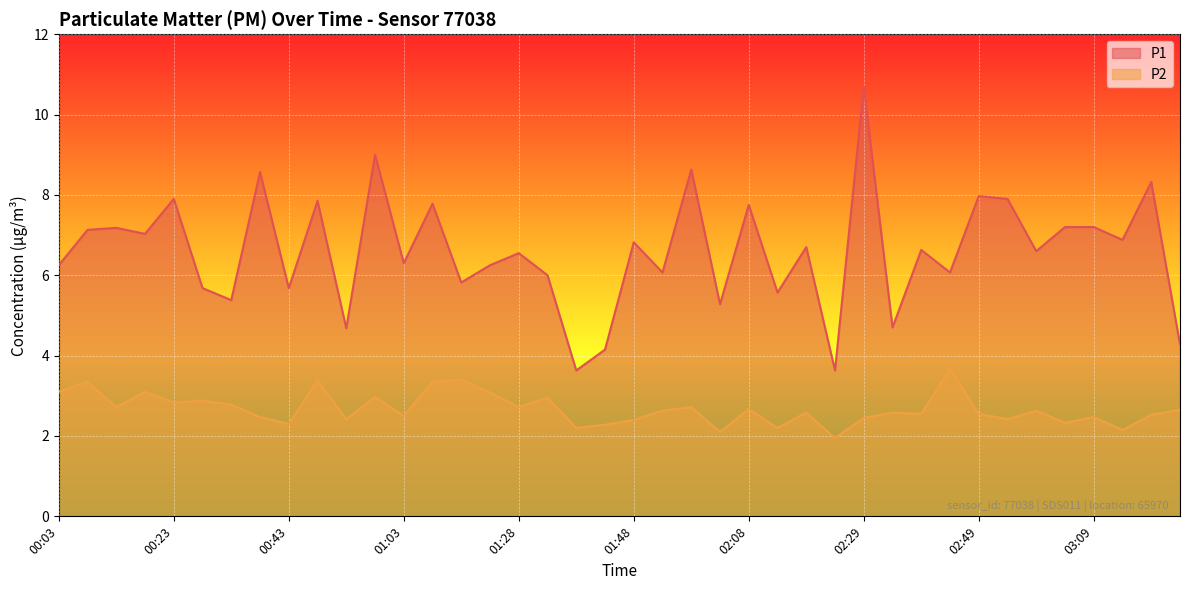

At which category does P1 reach its first local valley?

00:18